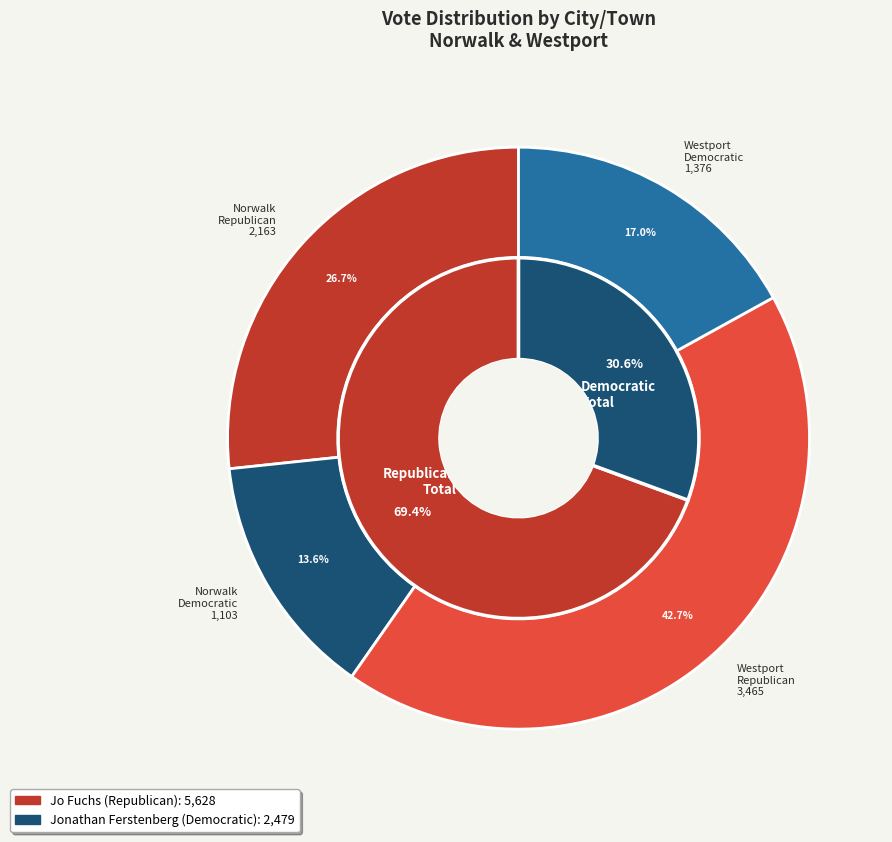

Which series has the widest spread of values?

Jo Fuchs Republican